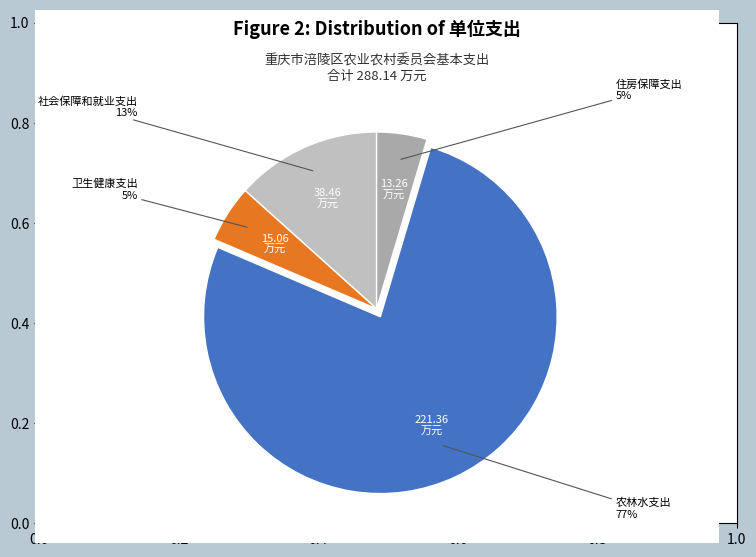

Between 社会保障和就业支出 and 住房保障支出, which is larger?

社会保障和就业支出